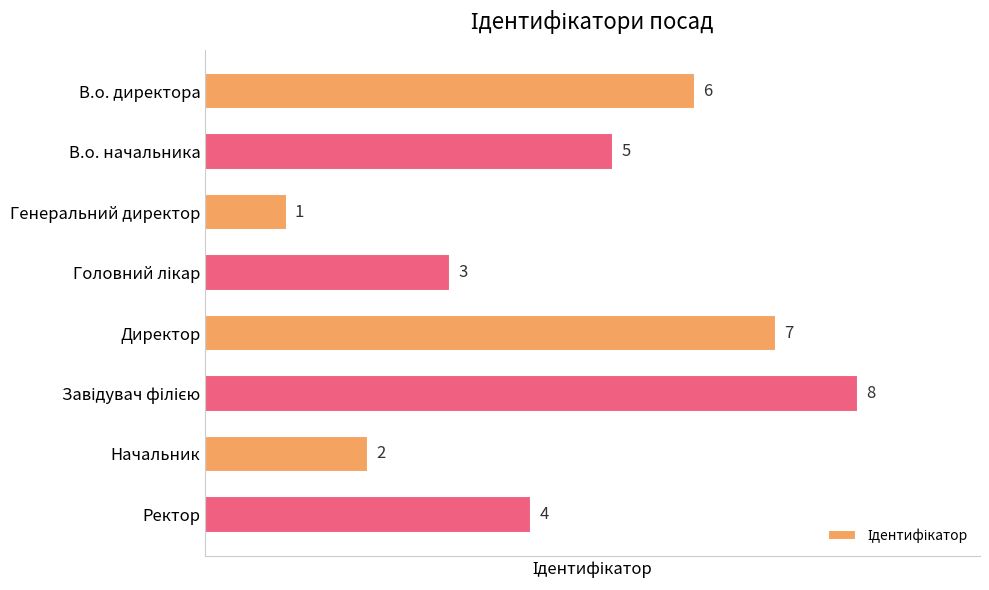

Is it true that the value at Генеральний директор is 1?

True